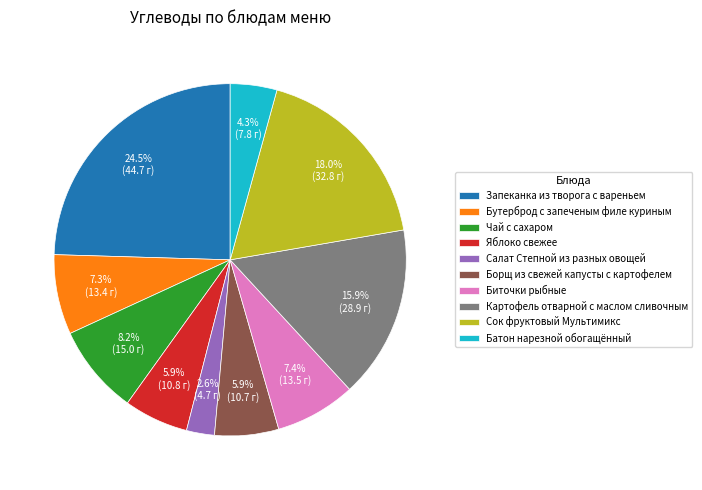

True or false: Борщ из свежей капусты с картофелем accounts for 6% of the total.

True